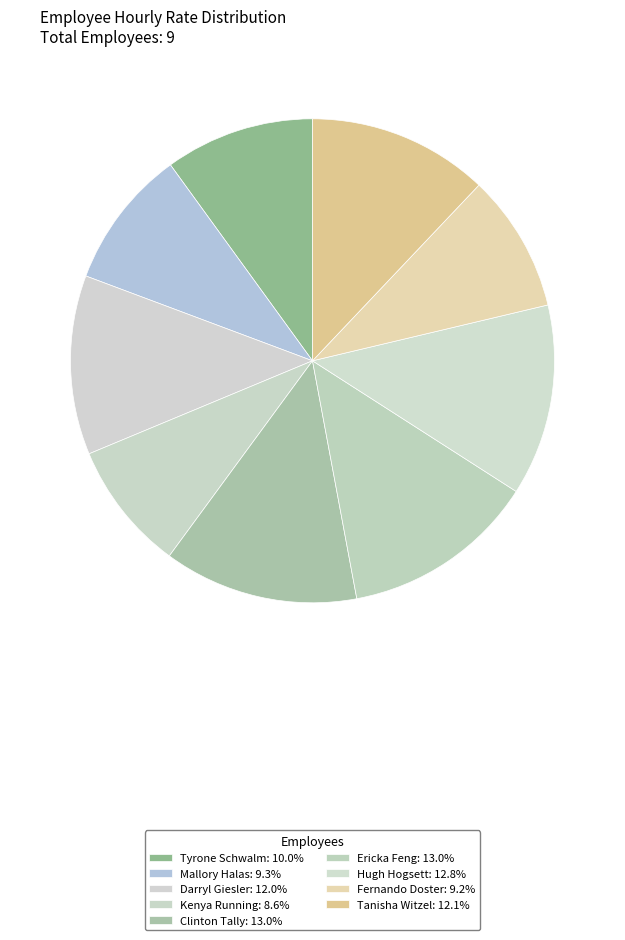

To the nearest percent, what is the difference between the largest and smallest slice percentages?

4%